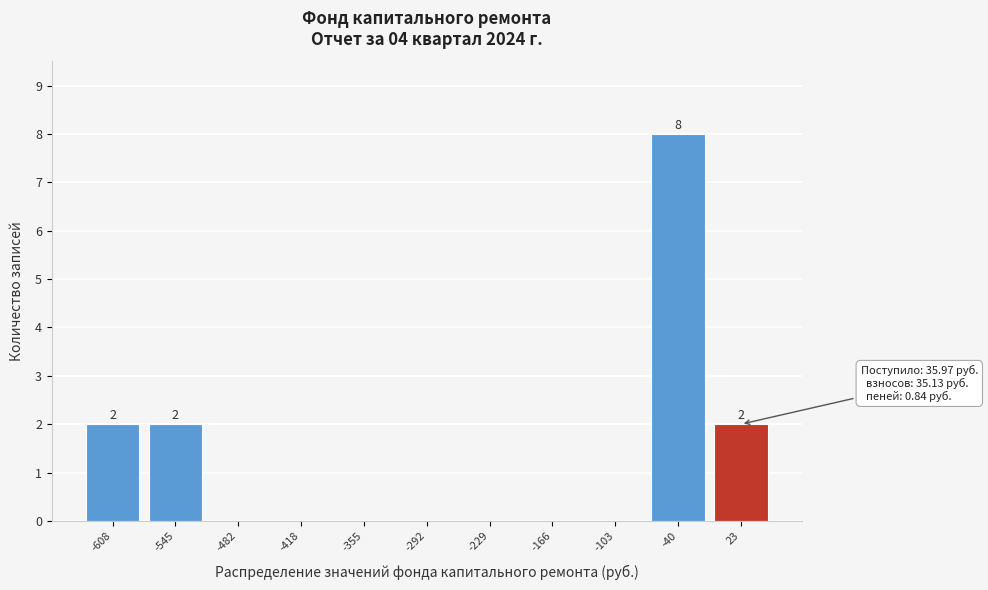

Reading right to left, extract all data points from this chart.

23=2	-40=8	-103=0	-166=0	-229=0	-292=0	-355=0	-418=0	-482=0	-545=2	-608=2